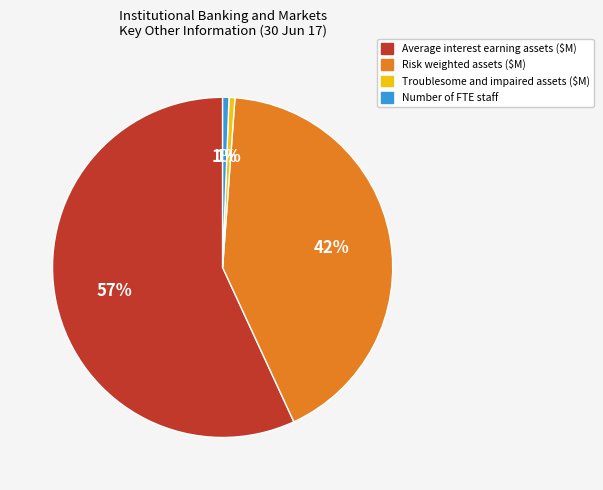

What percentage is the Number of FTE staff slice, to the nearest percent?

1%